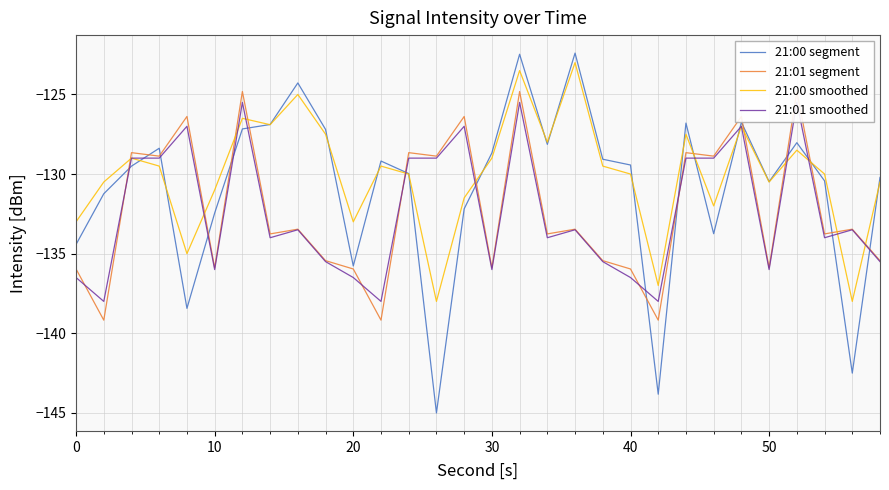

Is it true that 21:00 segment equals -130.5 at 50?

True